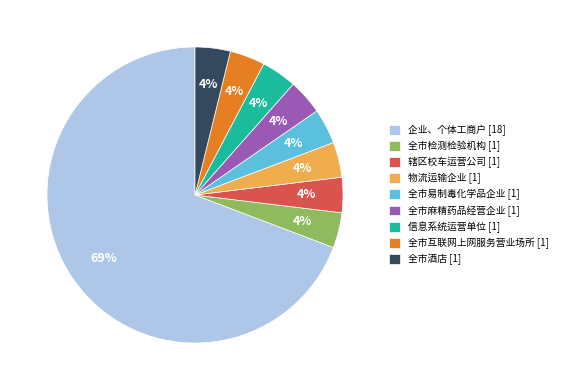

The 信息系统运营单位 [1] slice represents 13% of the pie. True or false?

False